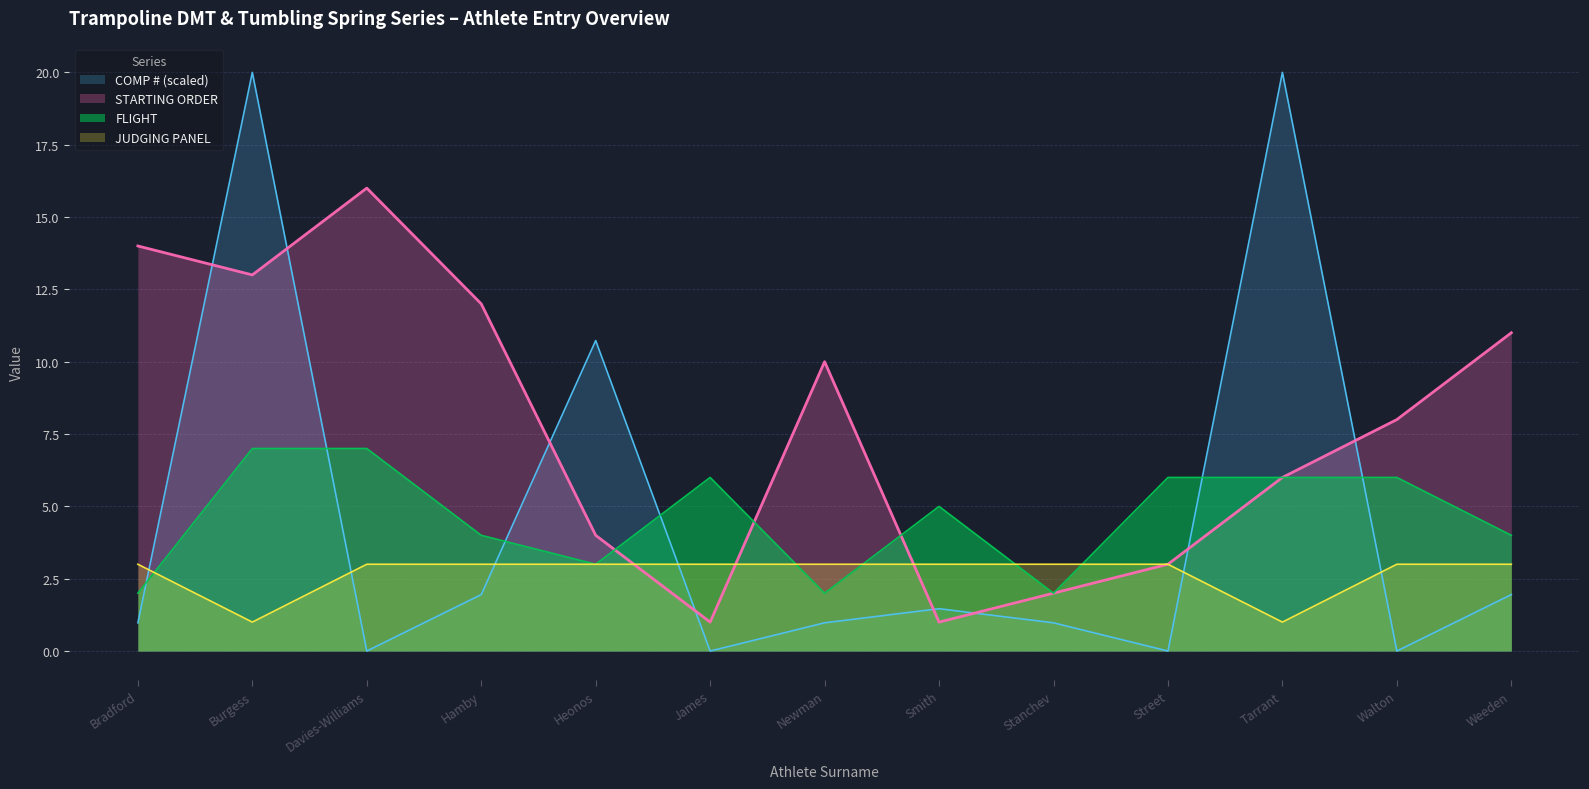

At how many categories does at least one series exceed 9?

8